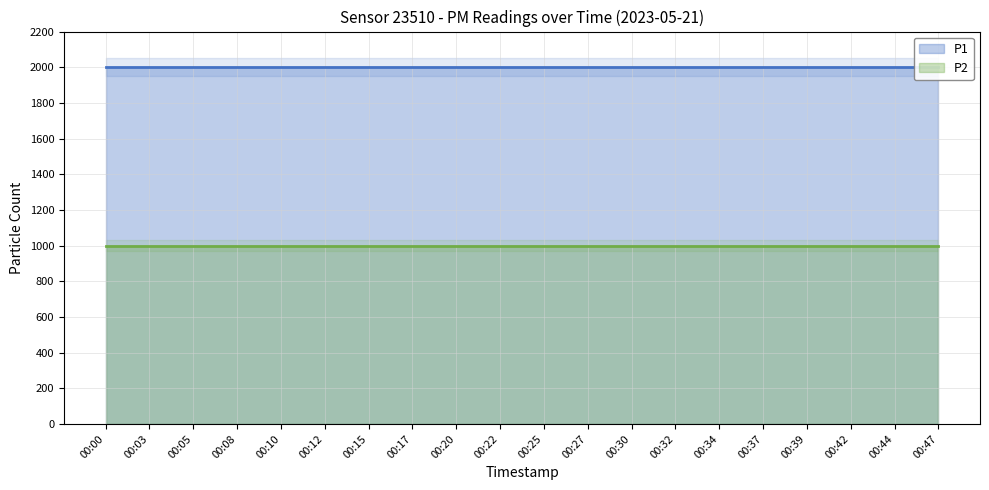

What is the average value of the P1 line series?

1999.9